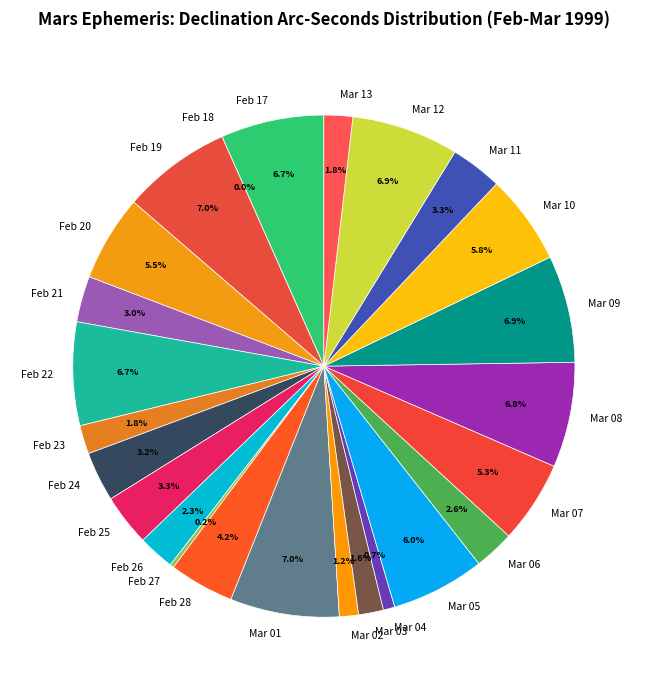

To the nearest percent, what portion does Feb 25 represent?

3%